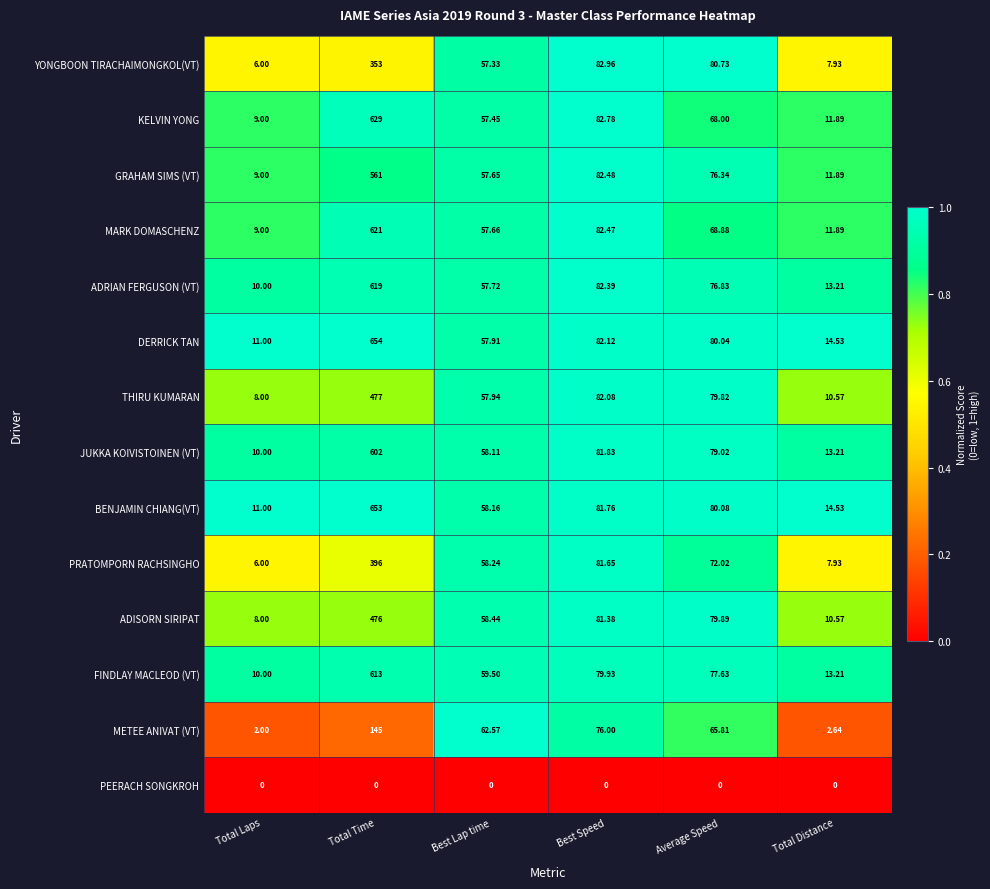

What is the total value across all series at Total Laps?

109.0